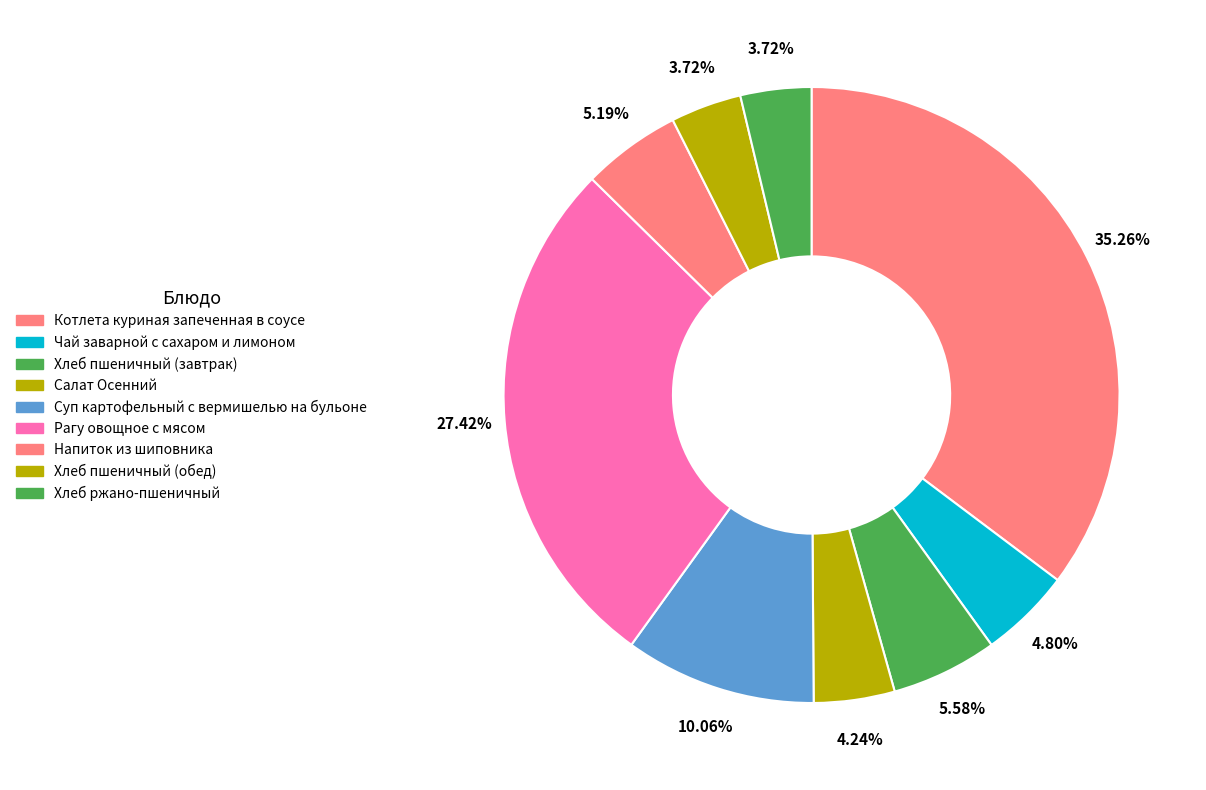

Which slice is the smallest?

Хлеб пшеничный (обед)